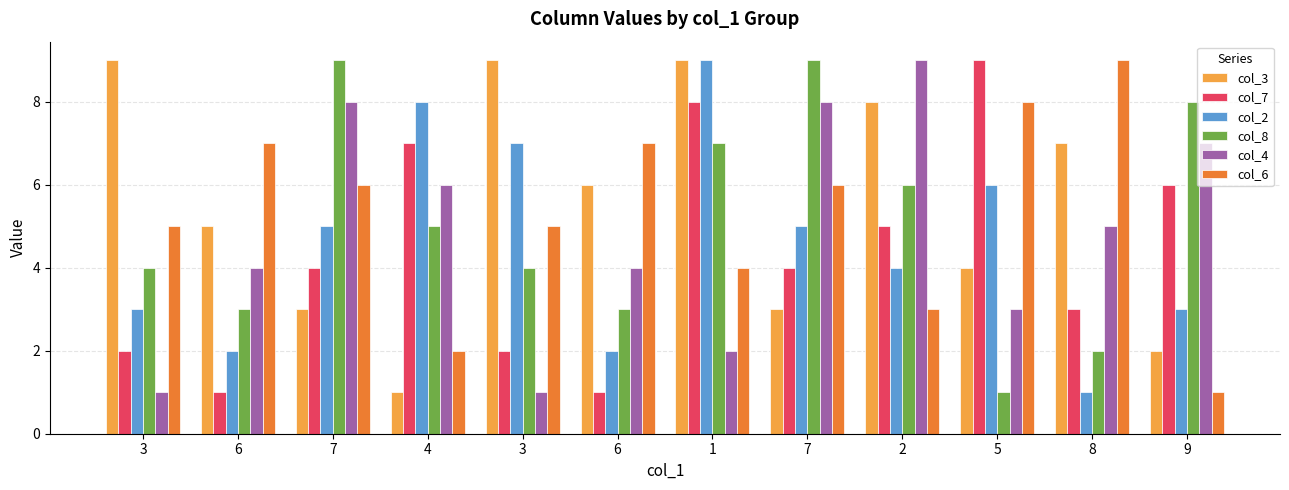

At 2, list the series in order from largest to smallest.

col_4, col_3, col_8, col_7, col_2, col_6